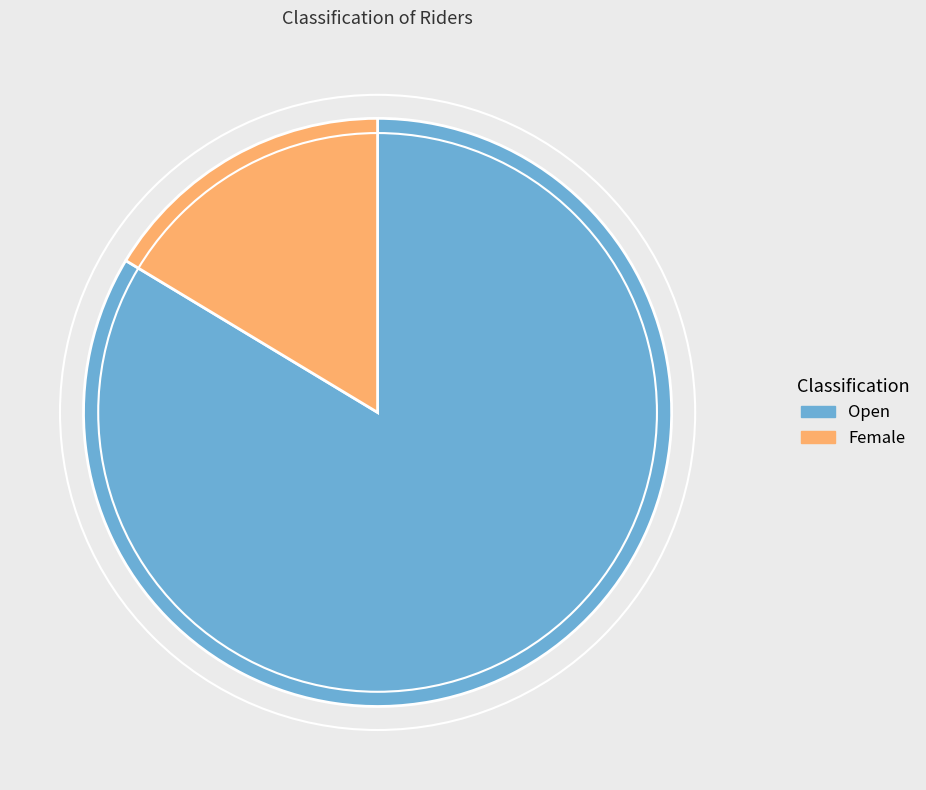

Is the sum of Open and Female greater than half?

Yes